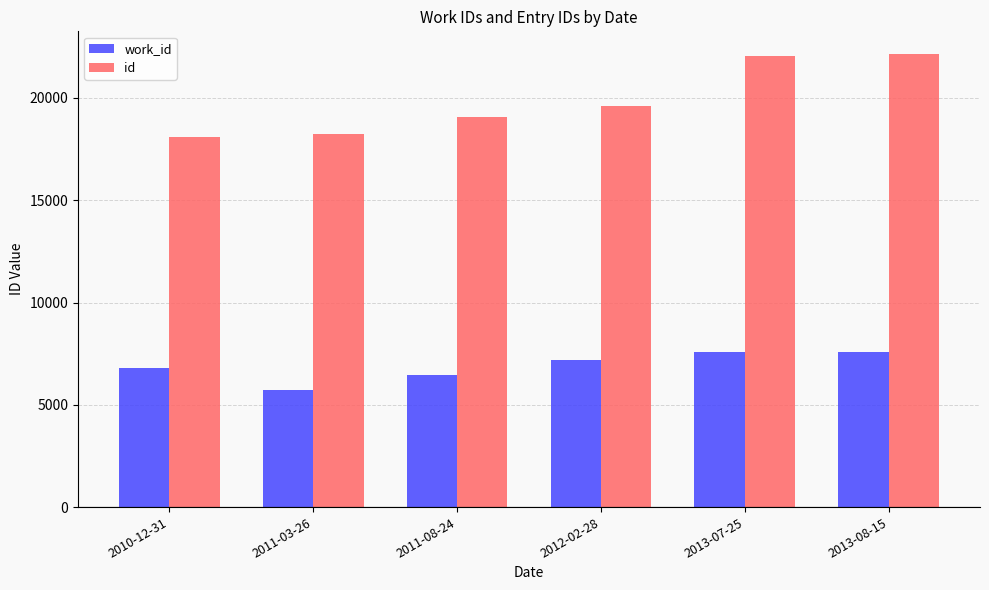

Which category has the lowest value in the work_id series?

2011-03-26